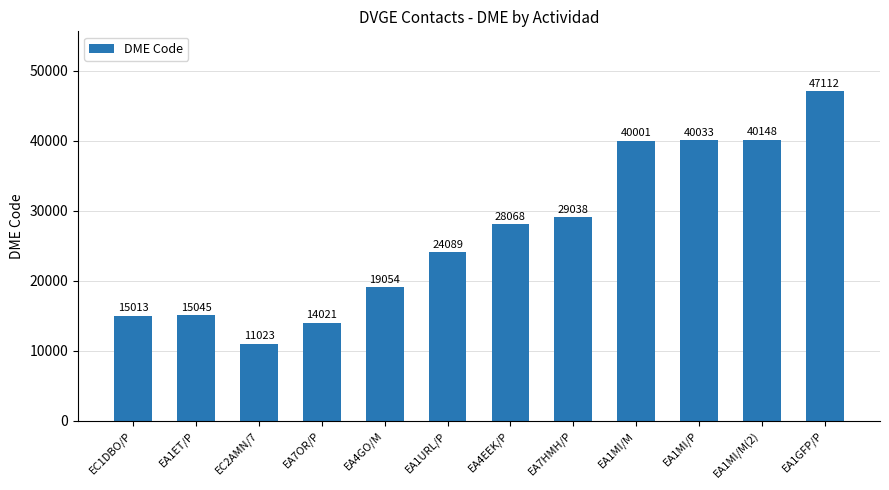

Which category has the lowest value across all series?

EC2AMN/7